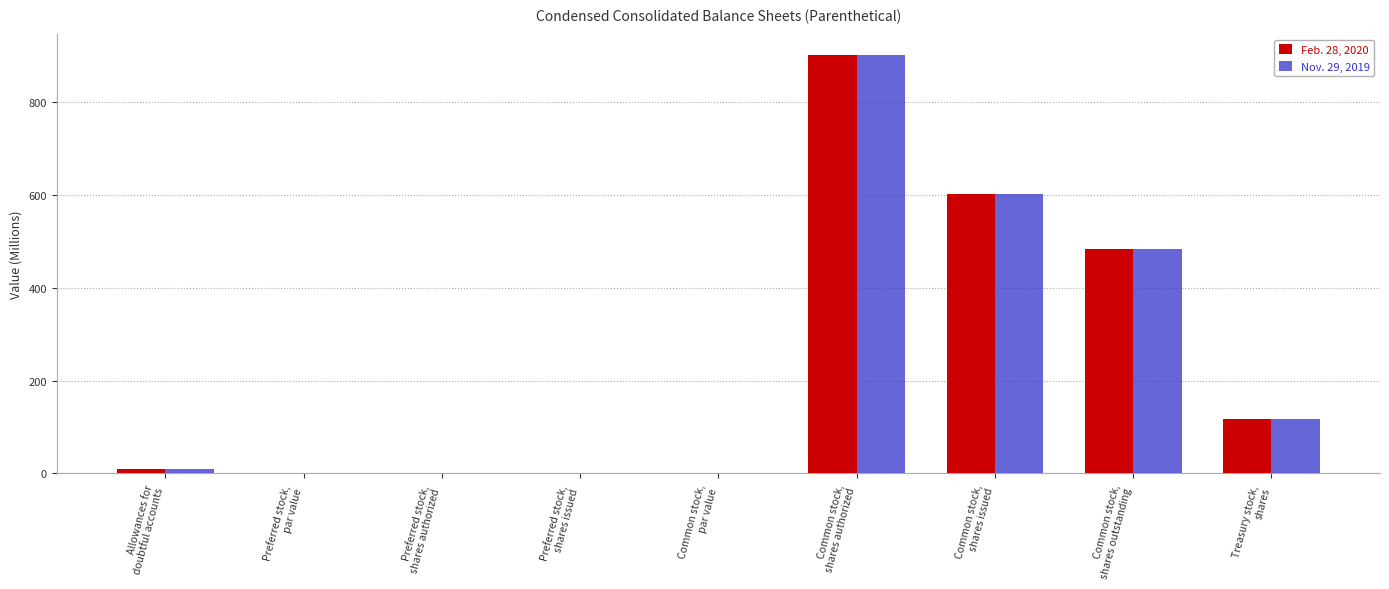

Does the chart contain stacked bars?

No